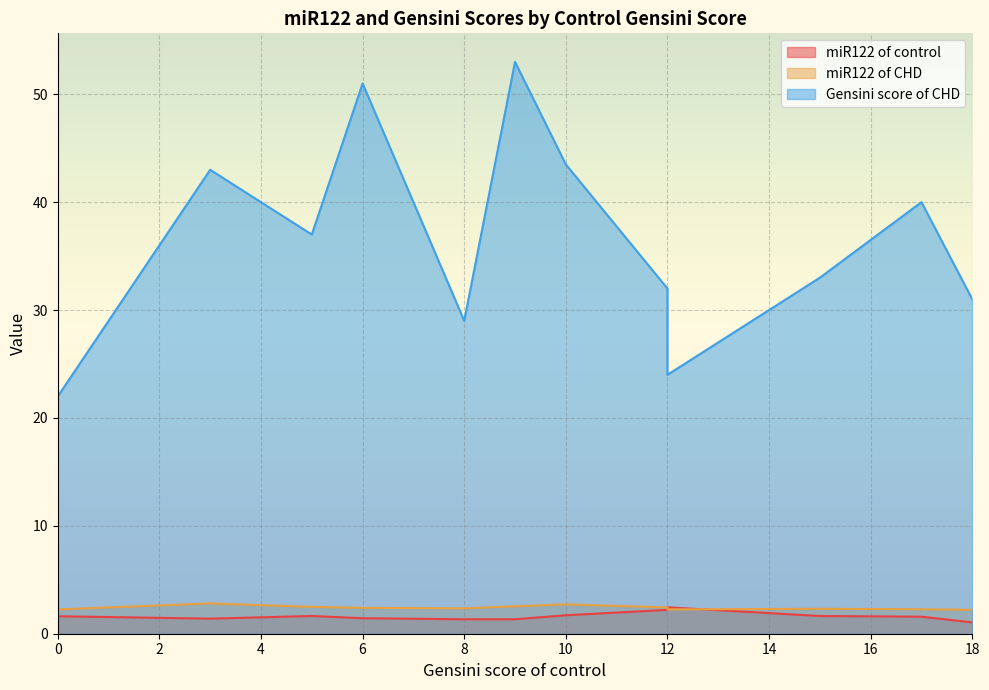

Rank the series at 0 from highest to lowest value.

Gensini score of CHD, miR122 of CHD, miR122 of control